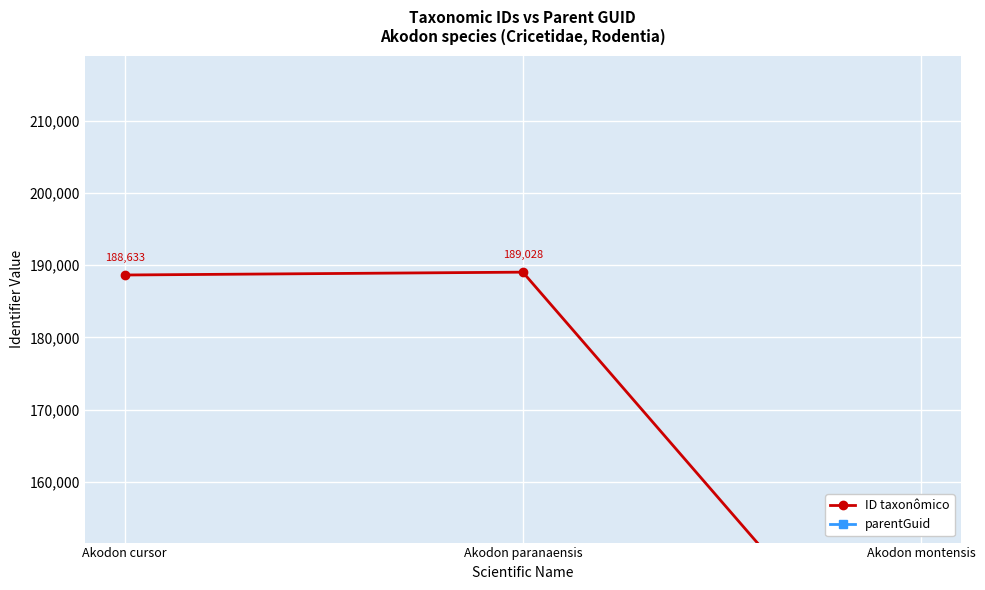

Is the value of ID taxonômico at Akodon montensis greater than the value of parentGuid at Akodon paranaensis?

No